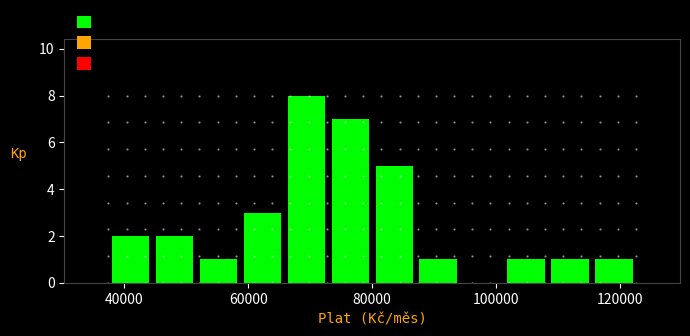

Read against the x-axis, roughly where is the centre of the tallest bar?

70000